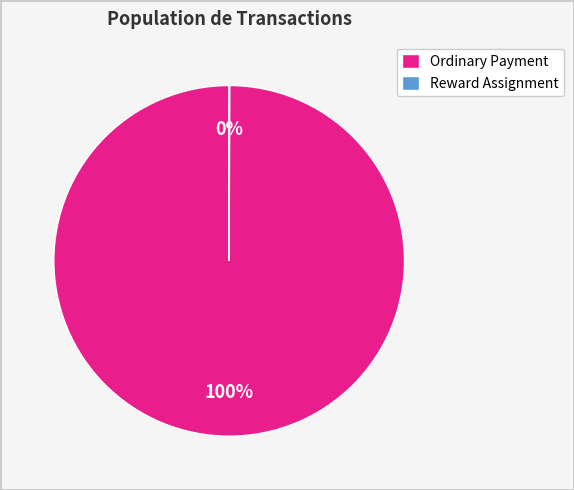

To the nearest percent, what is the difference between the largest and smallest slice percentages?

100%